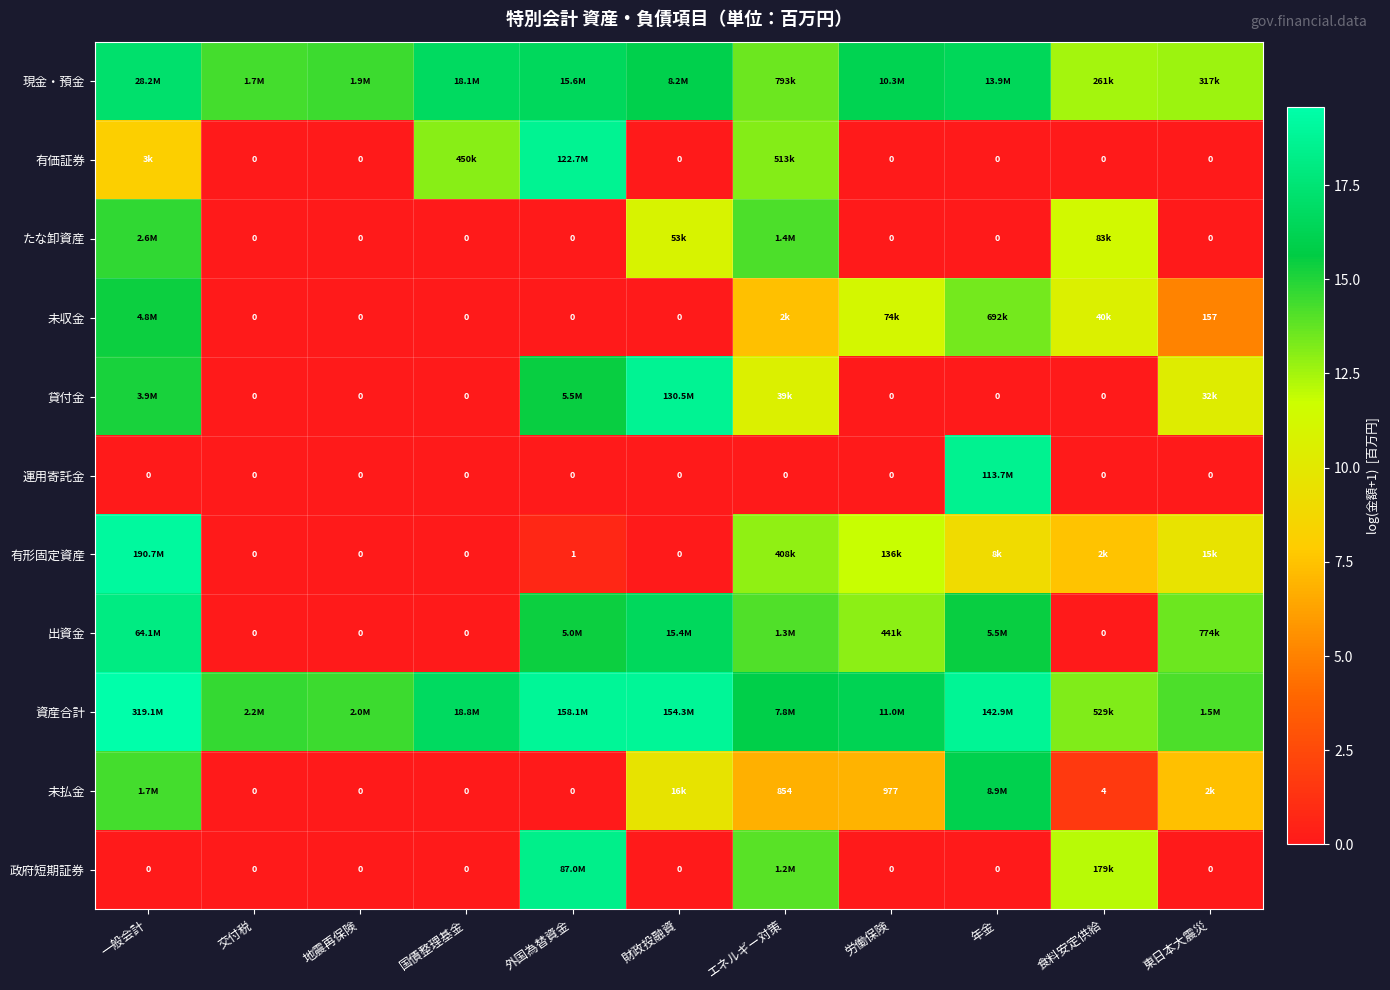

At which label is 出資金 closest to 8?

労働保険